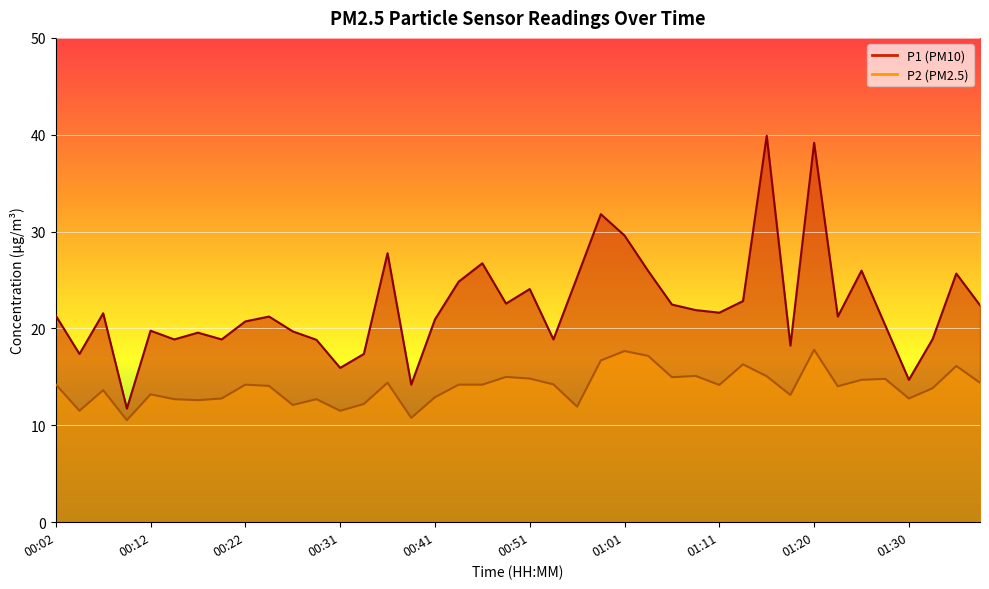

Reading left to right, list all the values displayed in this chart.

P1: 00:02=21.3	00:04=17.4	00:07=21.6	00:09=11.7	00:12=19.8	00:14=18.9	00:17=19.6	00:19=18.9	00:22=20.7	00:24=21.2	00:26=19.7	00:29=18.8	00:31=15.9	00:34=17.4	00:36=27.8	00:39=14.2	00:41=20.9	00:44=24.8	00:46=26.7	00:49=22.6	00:51=24.1	00:53=18.9	00:56=25.3	00:58=31.8	01:01=29.6	01:03=25.9	01:06=22.5	01:08=21.9	01:11=21.6	01:13=22.8	01:16=39.9	01:18=18.2	01:20=39.2	01:23=21.2	01:25=26.0	01:28=20.3	01:30=14.7	01:33=18.9	01:35=25.7	01:38=22.4
P2: 00:02=14.2	00:04=11.5	00:07=13.6	00:09=10.5	00:12=13.2	00:14=12.7	00:17=12.6	00:19=12.8	00:22=14.2	00:24=14.1	00:26=12.1	00:29=12.7	00:31=11.5	00:34=12.2	00:36=14.4	00:39=10.8	00:41=12.9	00:44=14.2	00:46=14.2	00:49=15.0	00:51=14.8	00:53=14.2	00:56=11.9	00:58=16.7	01:01=17.7	01:03=17.2	01:06=15.0	01:08=15.1	01:11=14.2	01:13=16.3	01:16=15.1	01:18=13.1	01:20=17.8	01:23=14.0	01:25=14.7	01:28=14.8	01:30=12.8	01:33=13.8	01:35=16.1	01:38=14.4